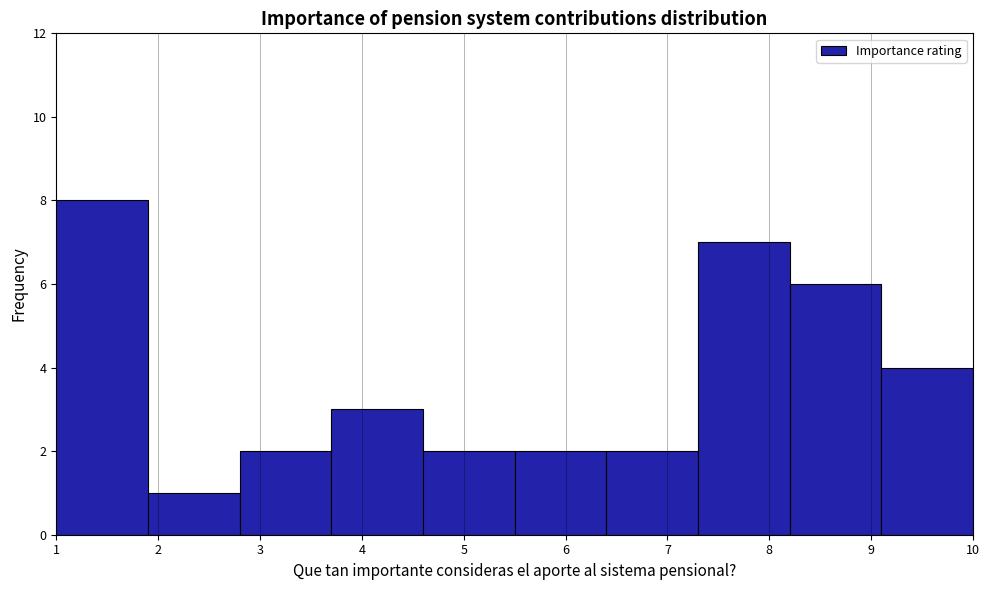

Reading left to right, transcribe this chart: for each bar, give the range it covers on the x-axis and its height. The values are not printed on the chart, so give them approximately, as read against the axis.

1.0 to 1.9: 8
1.9 to 2.8: 1
2.8 to 3.7: 2
3.7 to 4.6: 3
4.6 to 5.5: 2
5.5 to 6.4: 2
6.4 to 7.3: 2
7.3 to 8.2: 7
8.2 to 9.1: 6
9.1 to 10.0: 4